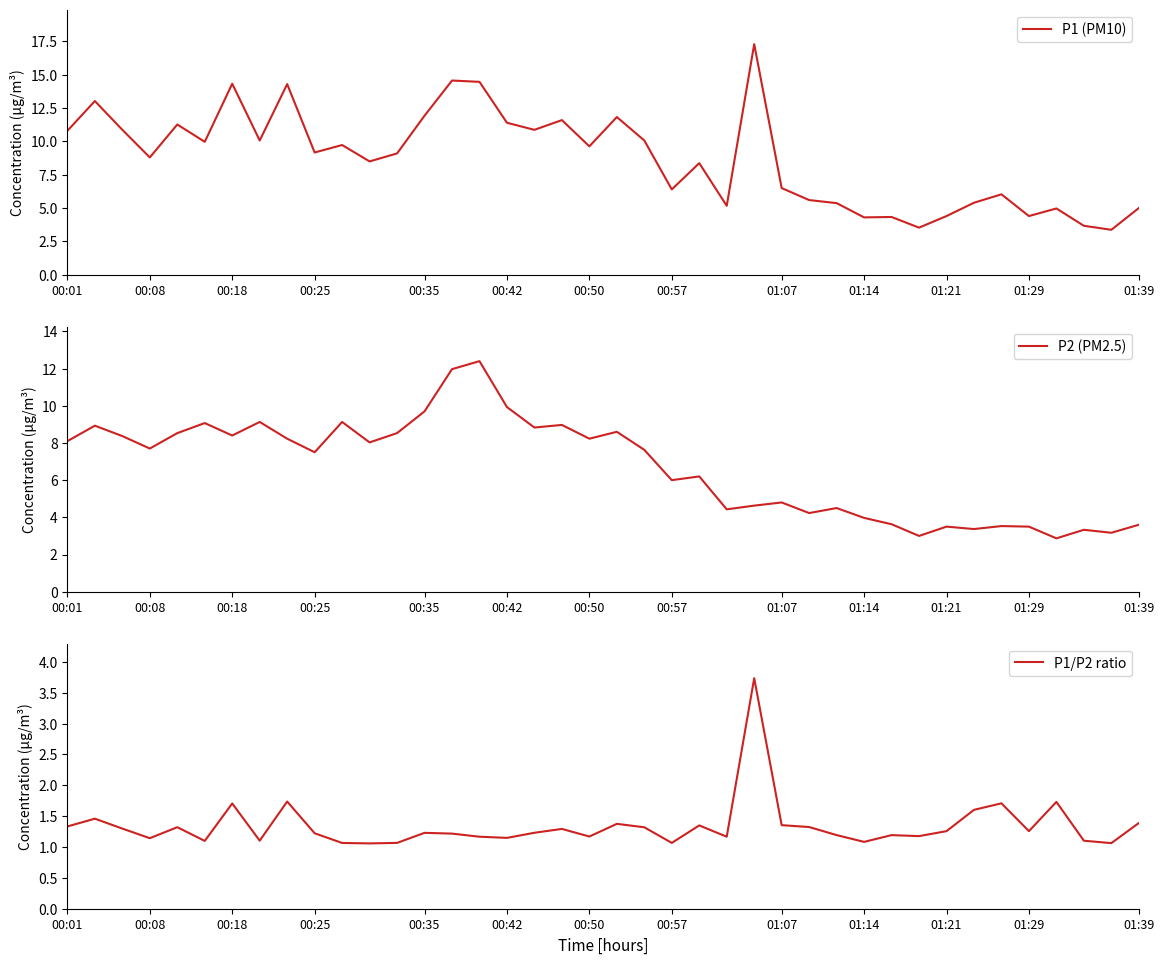

The P2 (PM2.5) series shows 4.4 at 24. True or false?

True